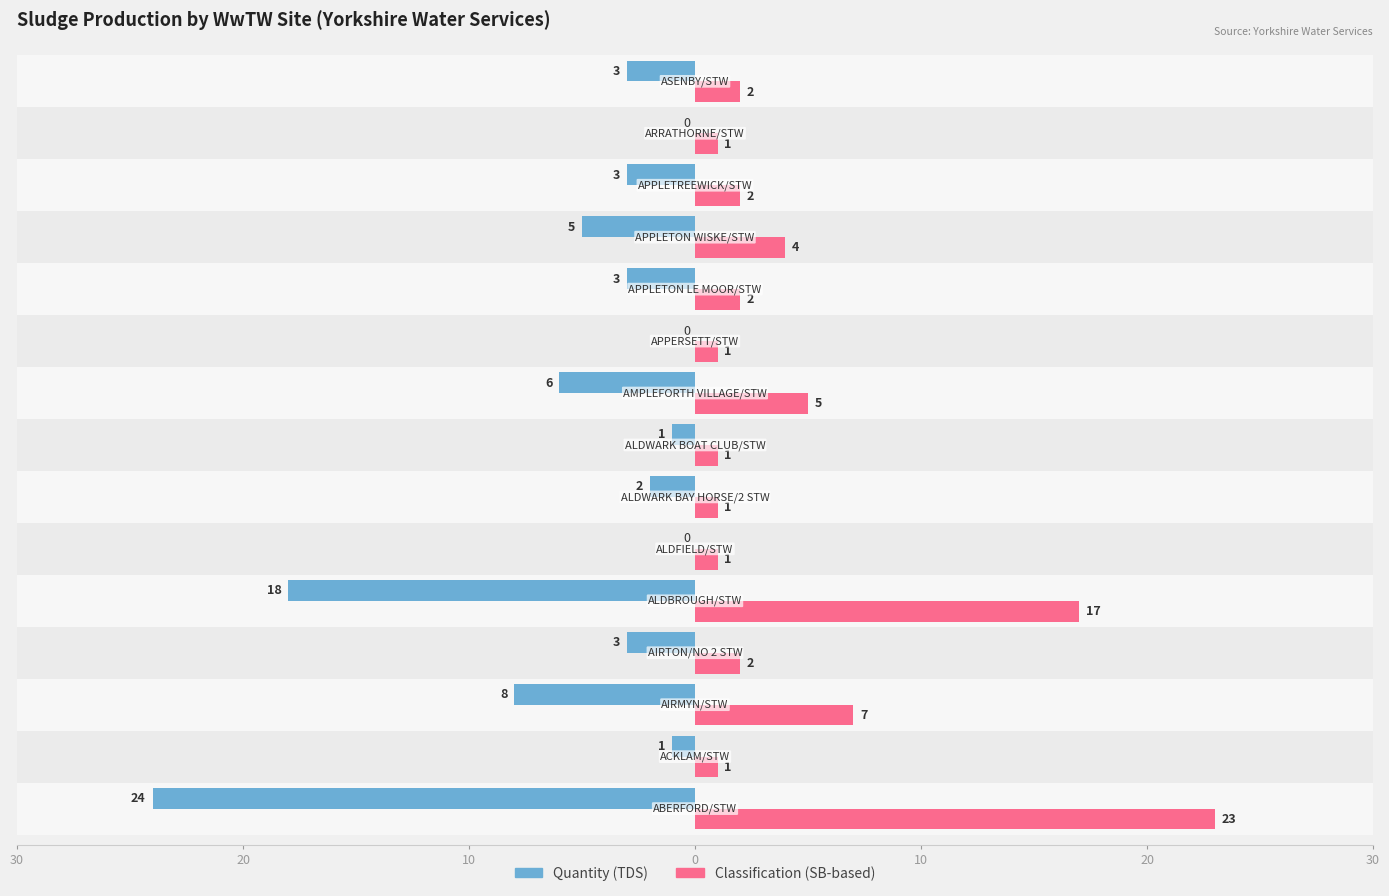

How many values in the Classification SB count series are below 2?

6